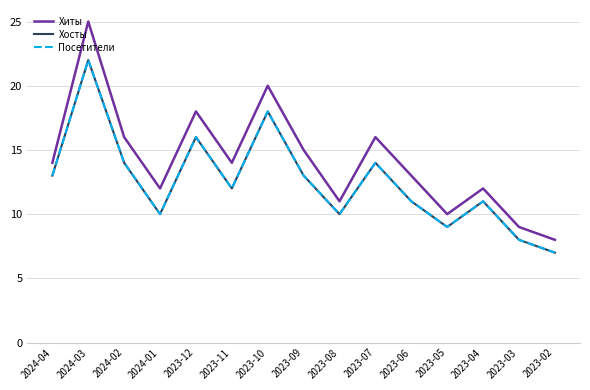

What is the minimum value shown in the chart?

7